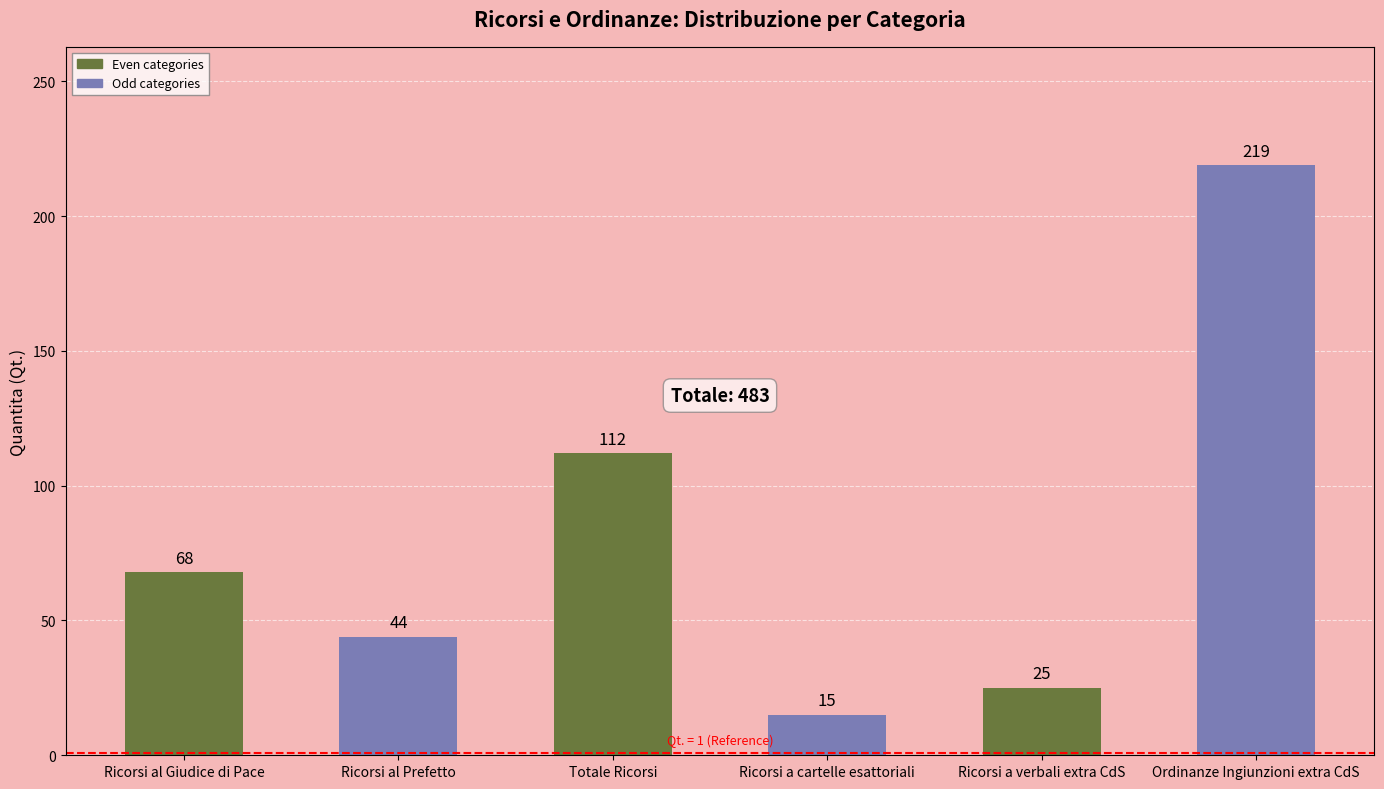

Reading left to right, what are all the values shown in this chart?

Ricorsi al Giudice di Pace=68	Ricorsi al Prefetto=44	Totale Ricorsi=112	Ricorsi a cartelle esattoriali=15	Ricorsi a verbali extra CdS=25	Ordinanze Ingiunzioni extra CdS=219